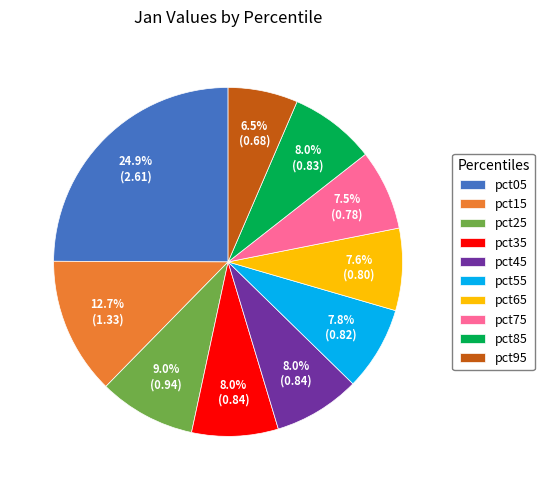

Does pct15 represent more than half of the total?

No